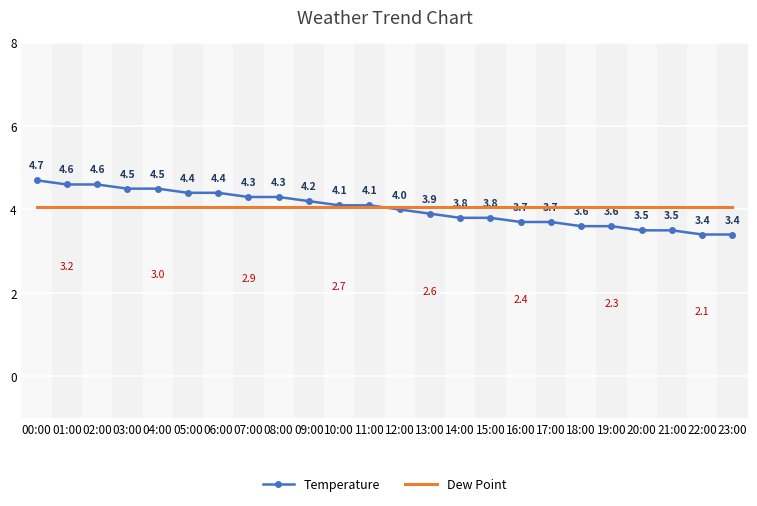

Which series has the widest spread of values?

Temperature